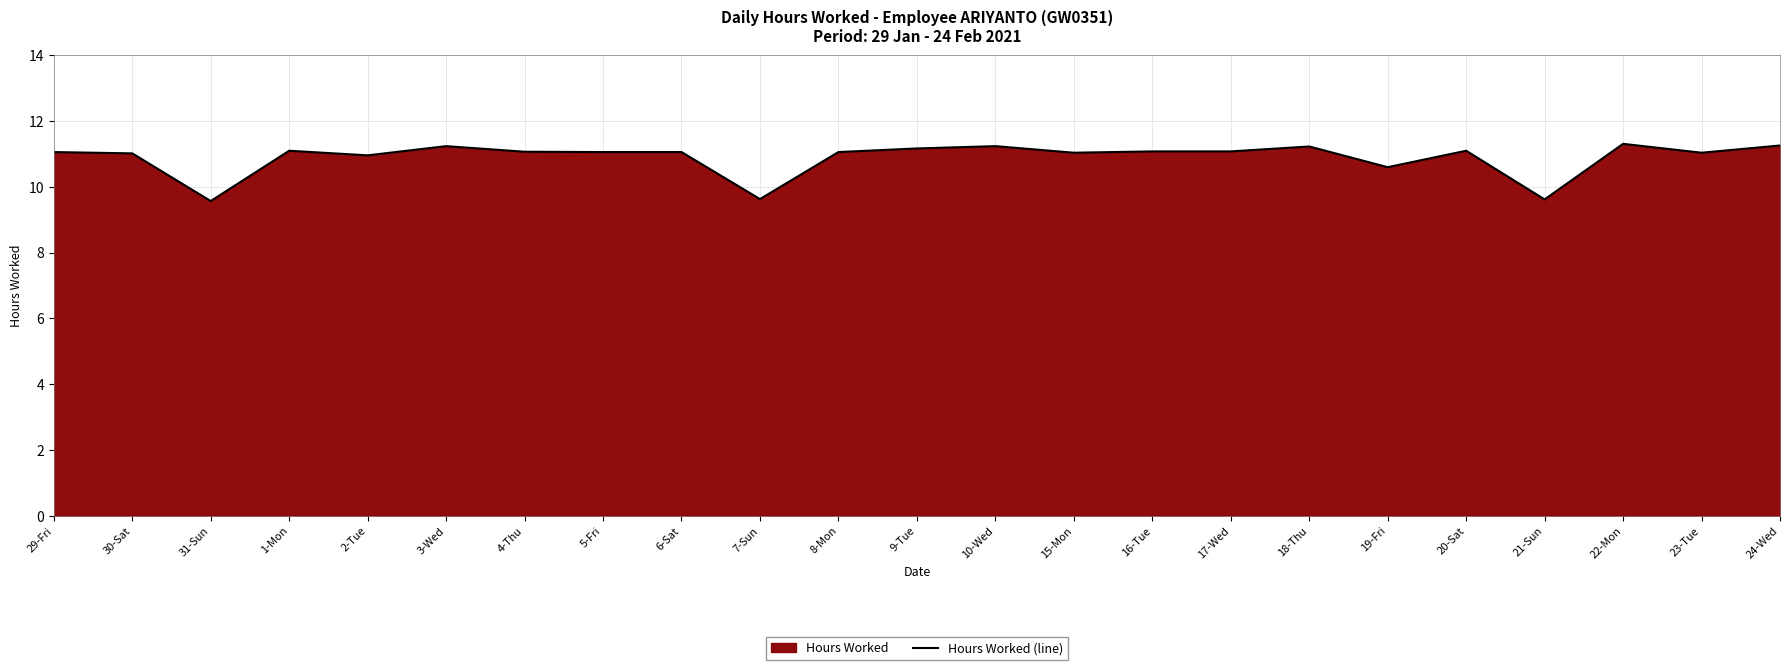

Which has a higher value, 7-Sun or 10-Wed?

10-Wed